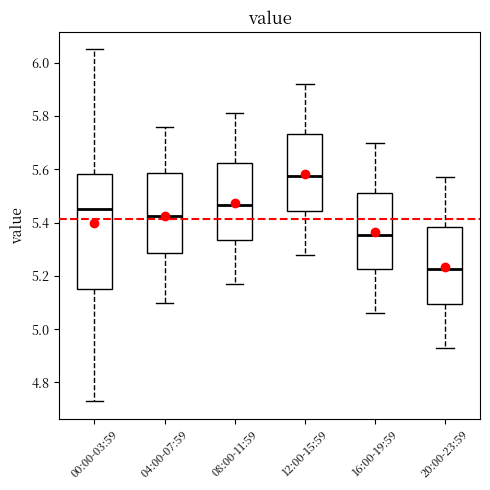

Reading left to right, read every box against the y-axis: the position of its median line, the range the box covers, and the ends of its whiskers. The values are not printed on the chart, so give them approximately, as read against the axis.

00:00-03:59: median 5.46, box 5.16 to 5.58, whiskers 4.74 to 6.06
04:00-07:59: median 5.42, box 5.28 to 5.58, whiskers 5.10 to 5.76
08:00-11:59: median 5.46, box 5.34 to 5.62, whiskers 5.18 to 5.82
12:00-15:59: median 5.58, box 5.44 to 5.74, whiskers 5.28 to 5.92
16:00-19:59: median 5.36, box 5.22 to 5.52, whiskers 5.06 to 5.70
20:00-23:59: median 5.22, box 5.10 to 5.38, whiskers 4.94 to 5.58